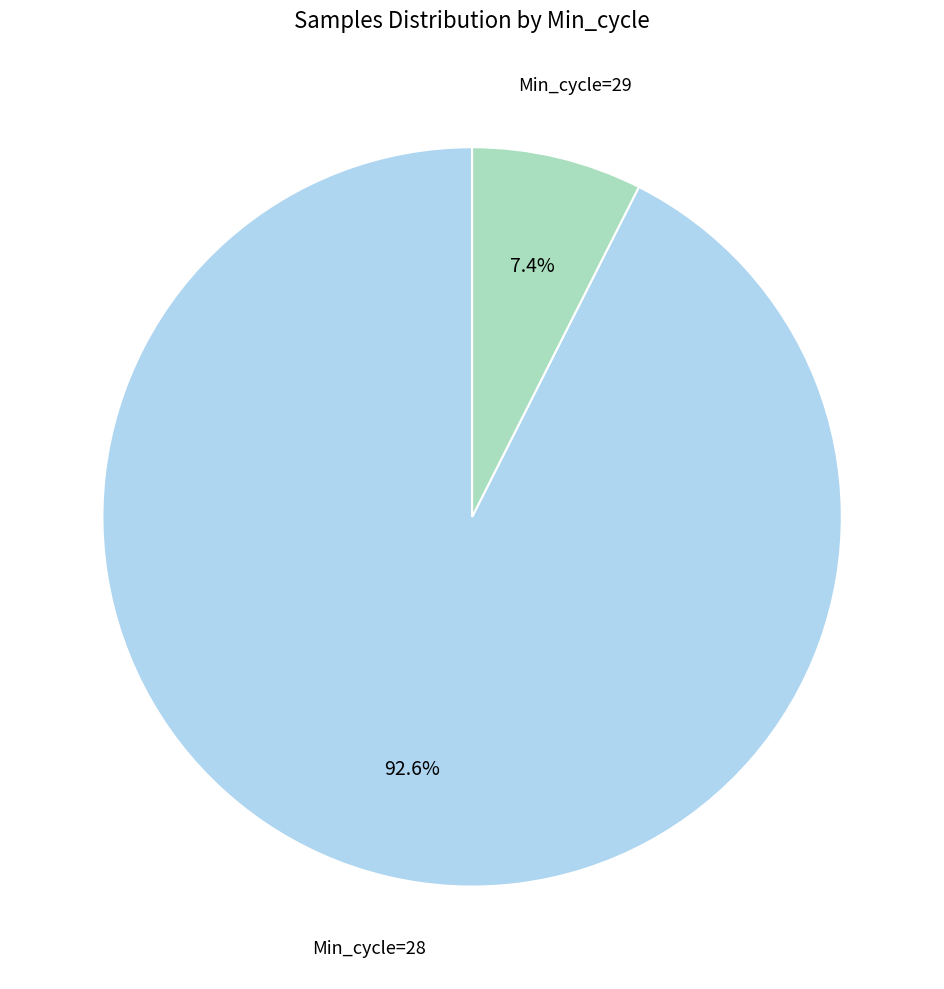

Is there any slice that represents more than half of the pie?

Yes